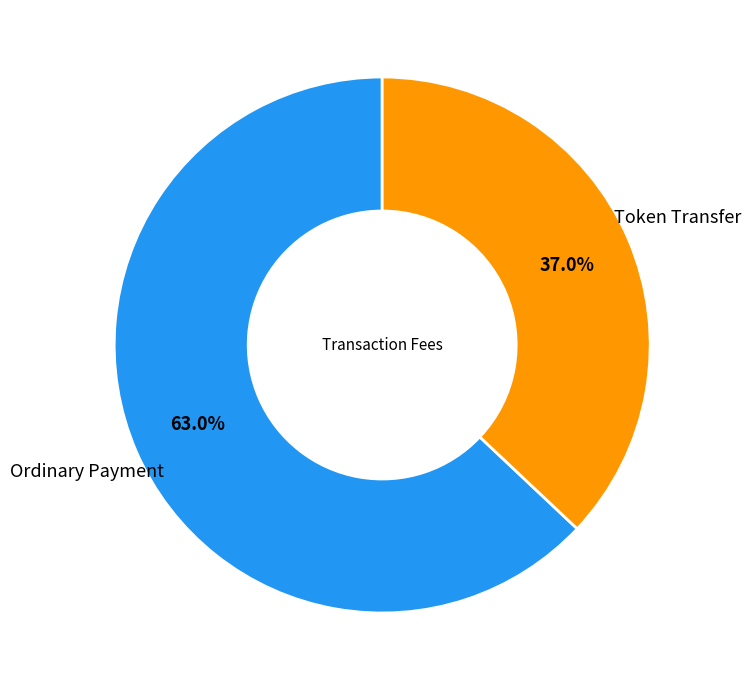

Does any single category account for the majority?

Yes